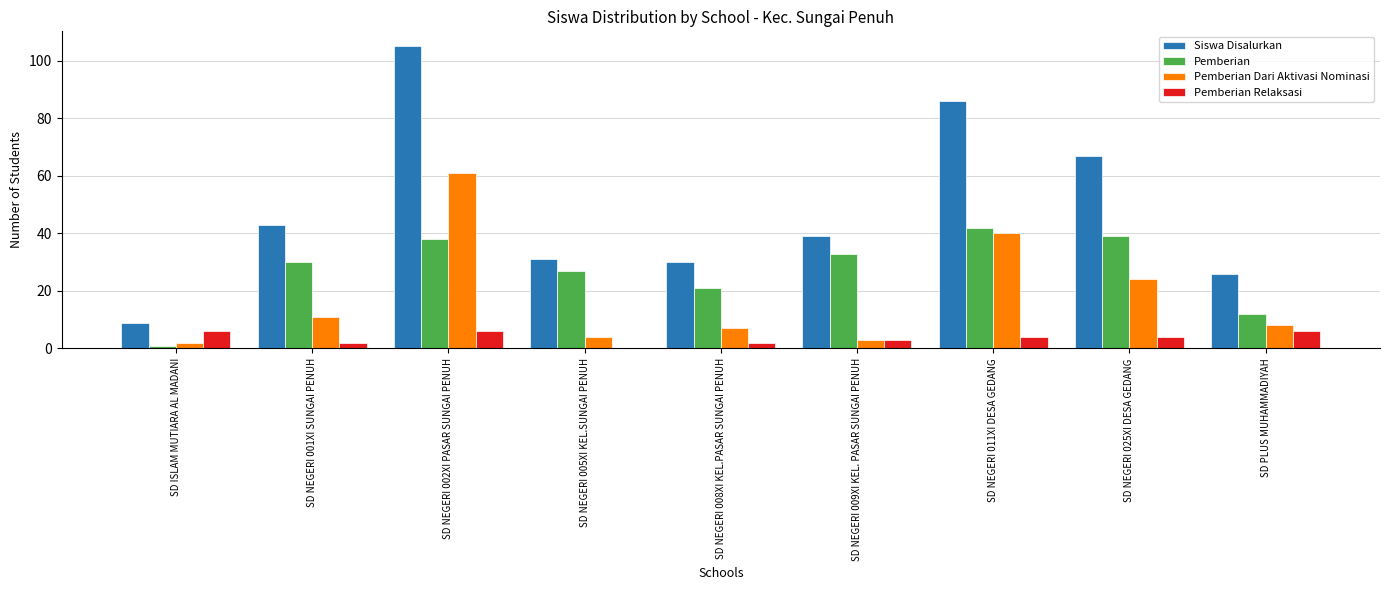

Count the number of categories in the chart.

9